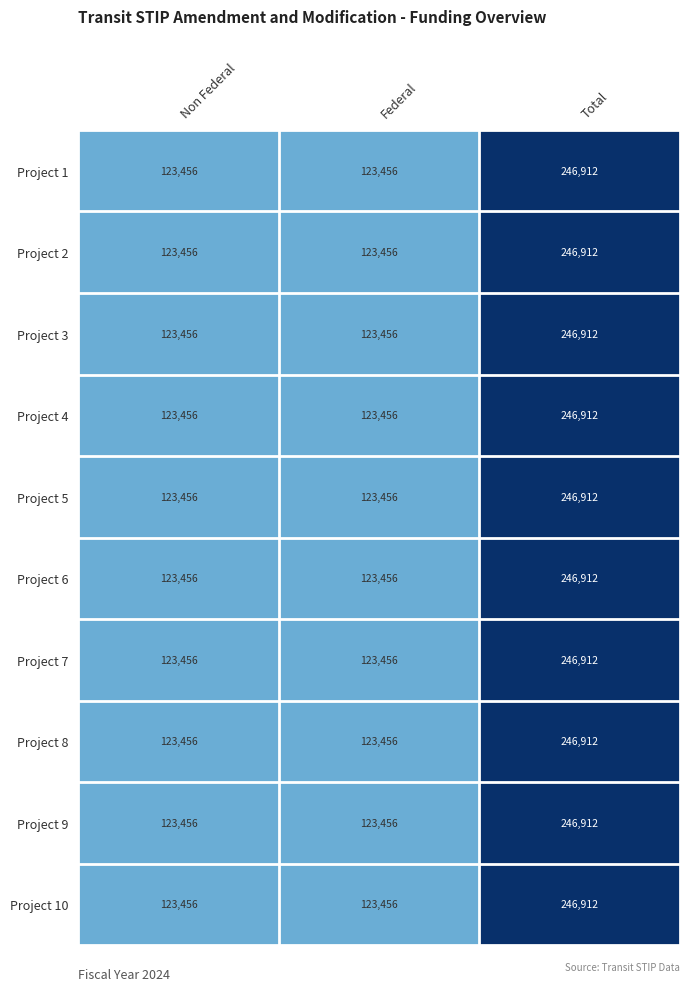

How many Project 8 values are between 123456 and 246912?

3